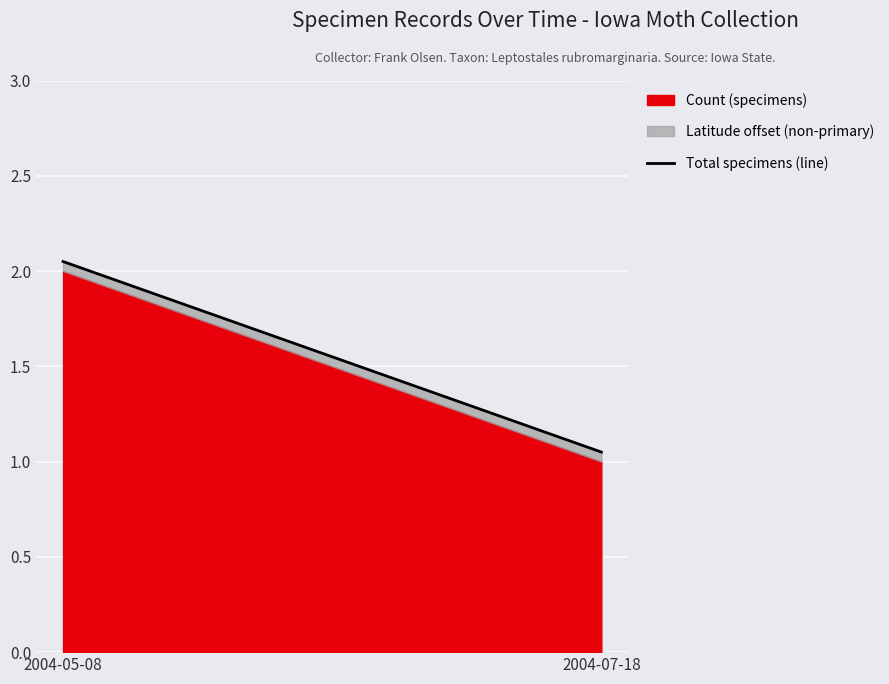

Where is the data nearest to the value 1?

2004-07-18